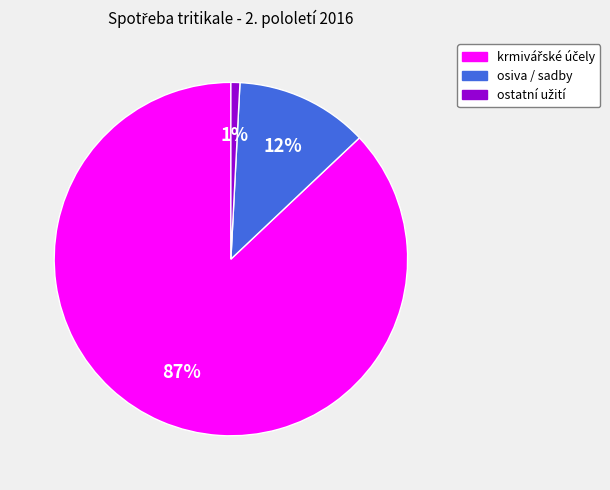

Does any single category account for the majority?

Yes